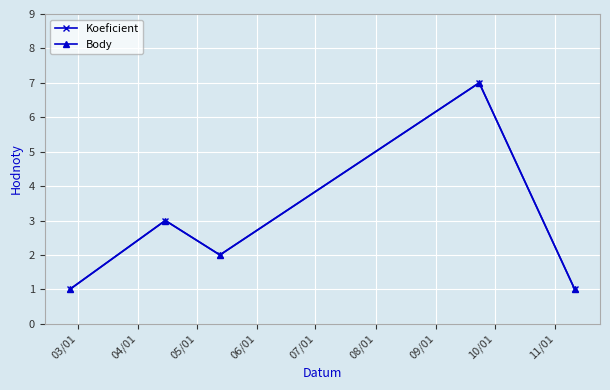

What is the difference between the maximum and minimum values in the Koeficient series?

6